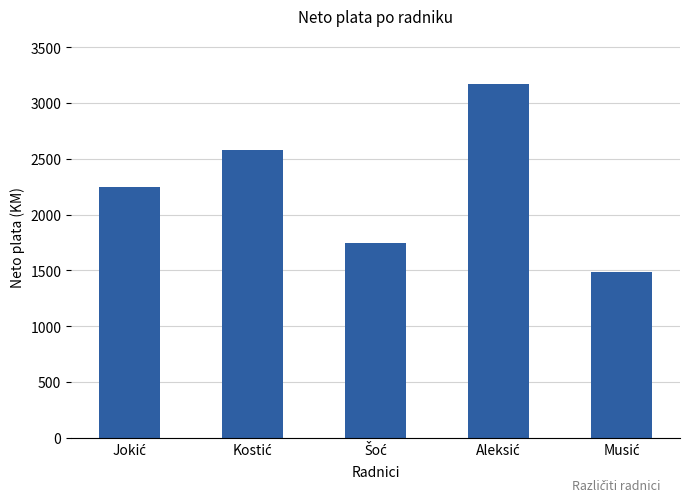

What is the greatest value displayed?

3168